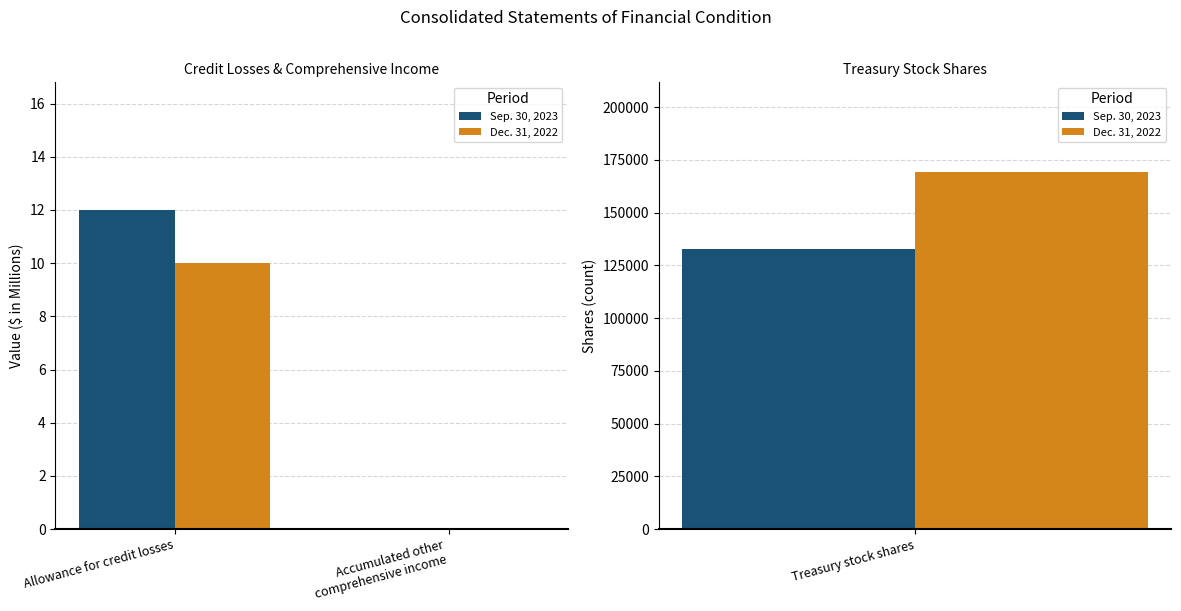

How many bars are there in each group?

2